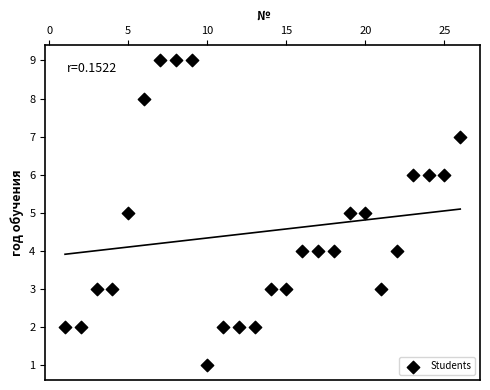

What is the range of X values (max minus min)?

25